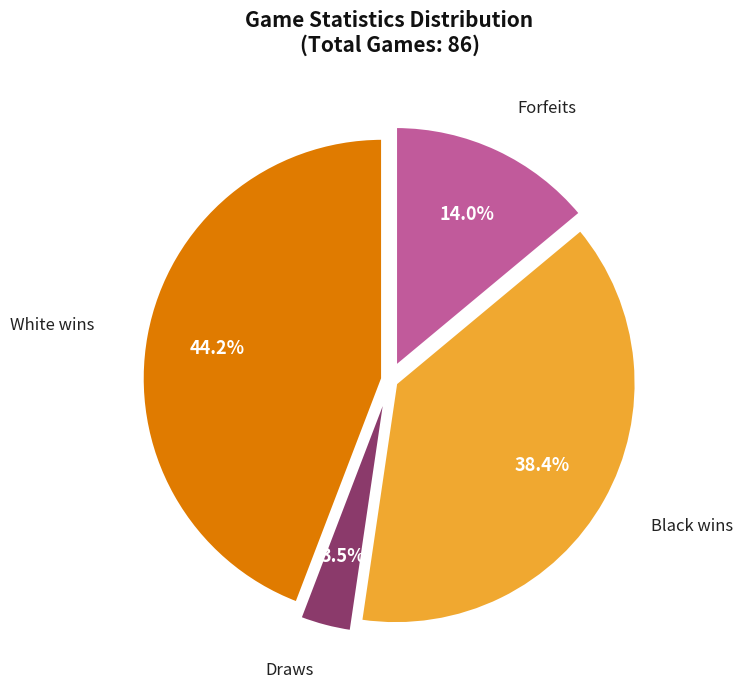

Is there any slice that represents more than half of the pie?

No